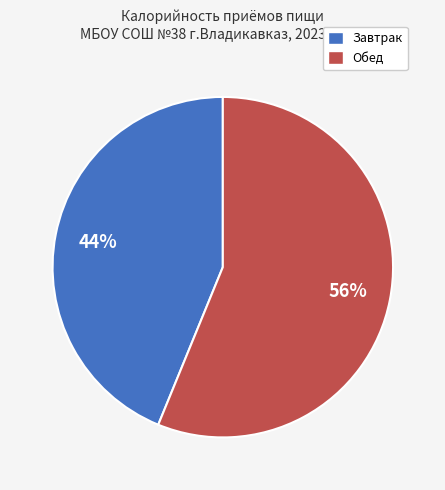

To the nearest percent, what portion does Завтрак represent?

44%